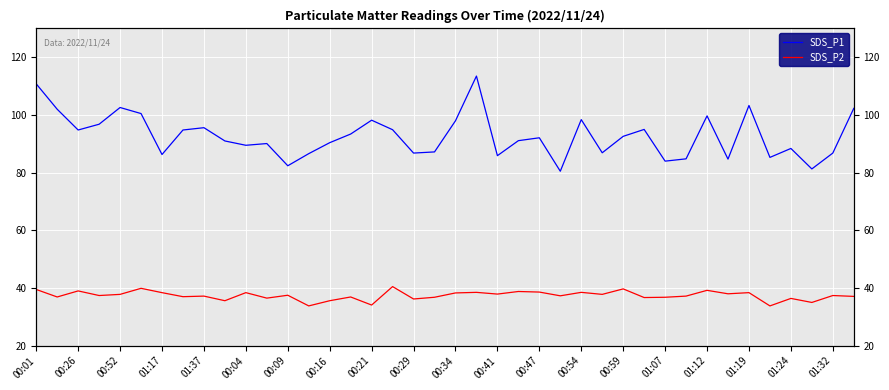

True or false: SDS_P2 and SDS_P1 cross at least once.

False